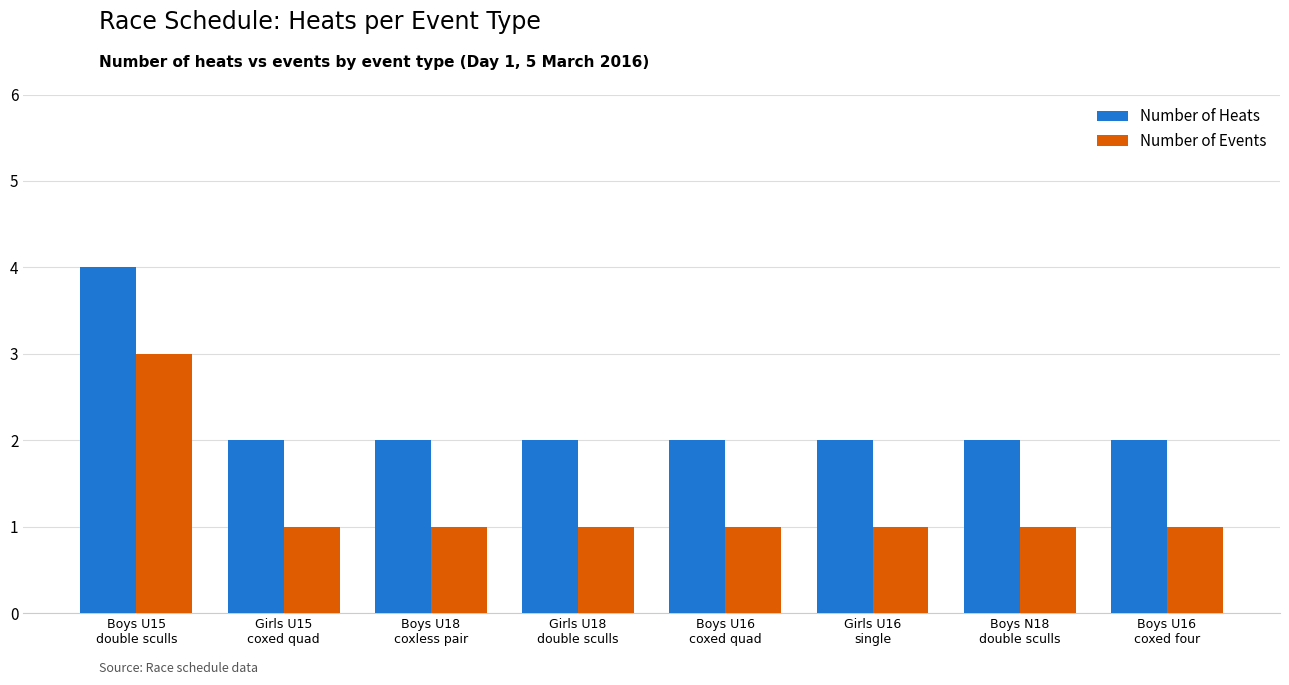

What is the sum of all Number of Heats values?

18